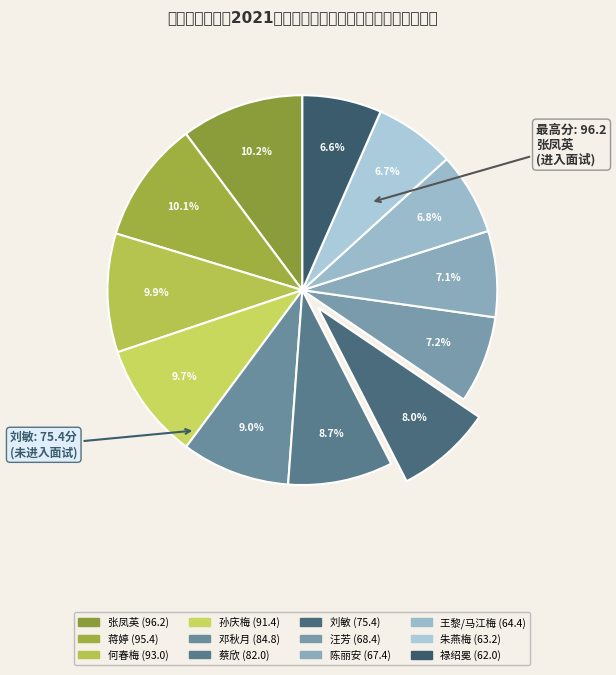

Which slice is the smallest?

禄绍冕